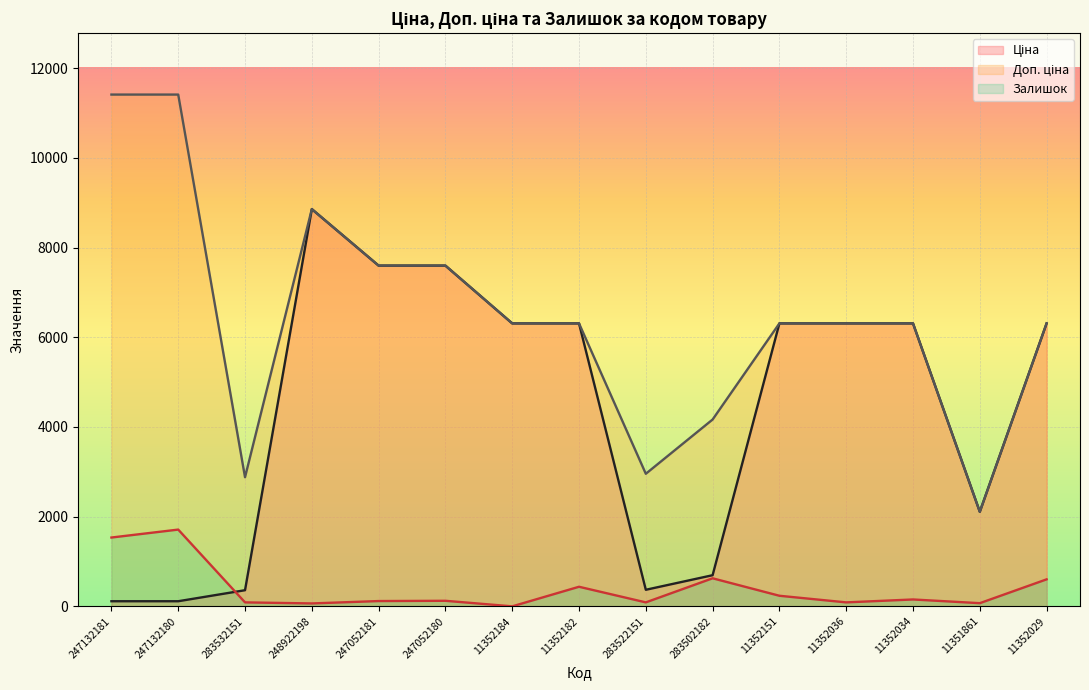

What is the total value across all series at 247132180?

13235.6